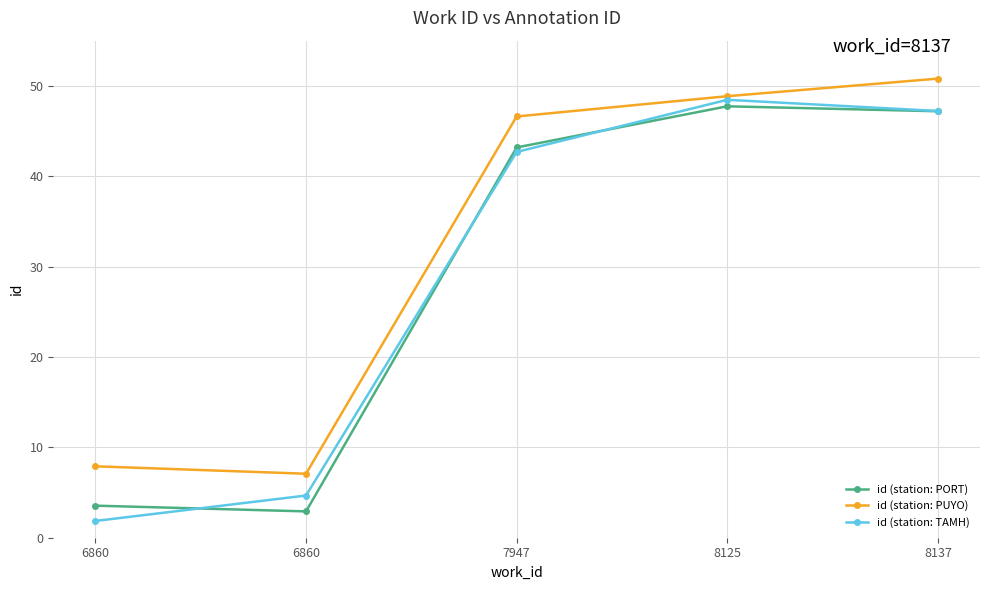

What are all the series names shown in the legend?

id (station: PORT), id (station: PUYO), id (station: TAMH)